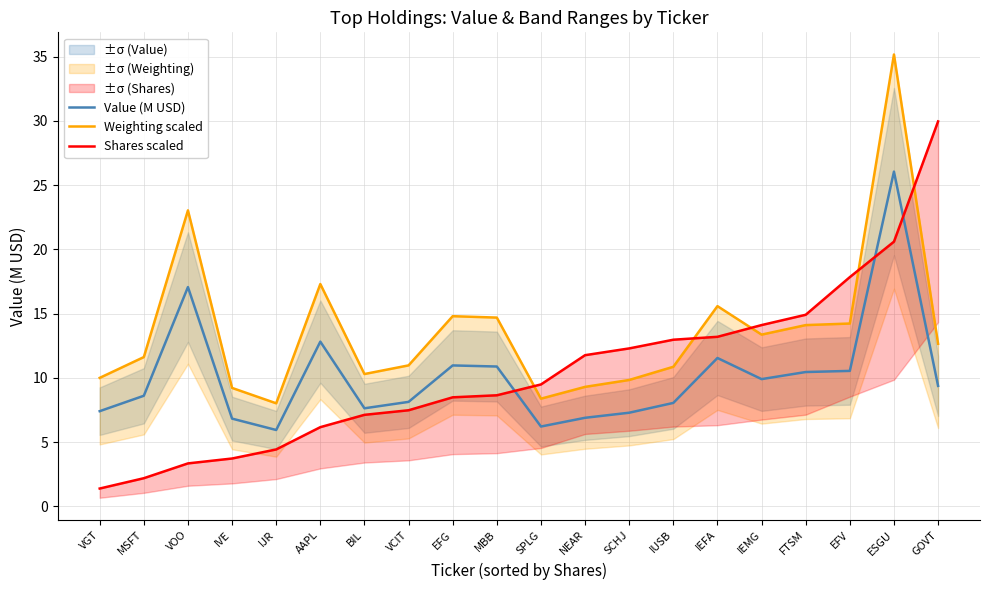

What is the label of the 2nd point from the right?

ESGU